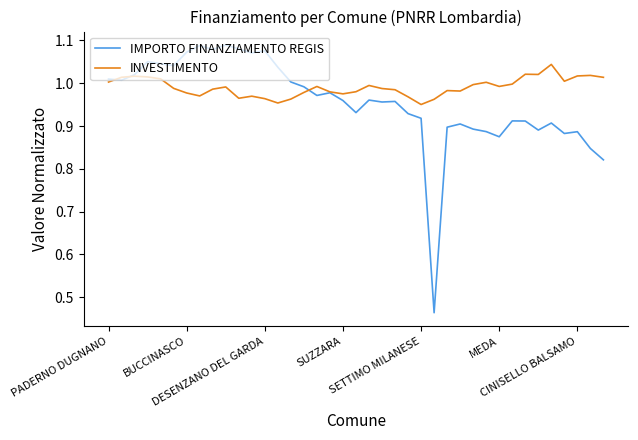

Rank the series by their average value, from lowest to highest.

IMPORTO FINANZIAMENTO REGIS, INVESTIMENTO